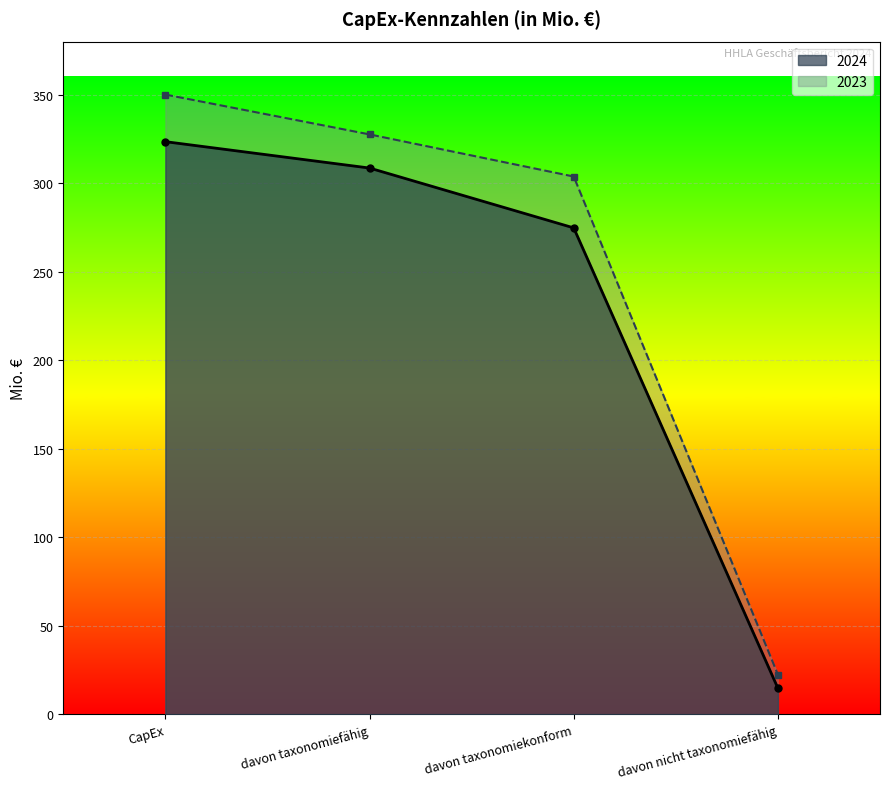

How many lines are shown in the chart?

2